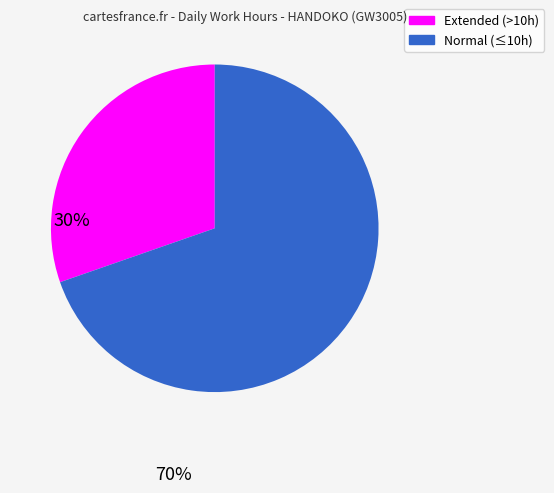

Does any single category account for the majority?

Yes